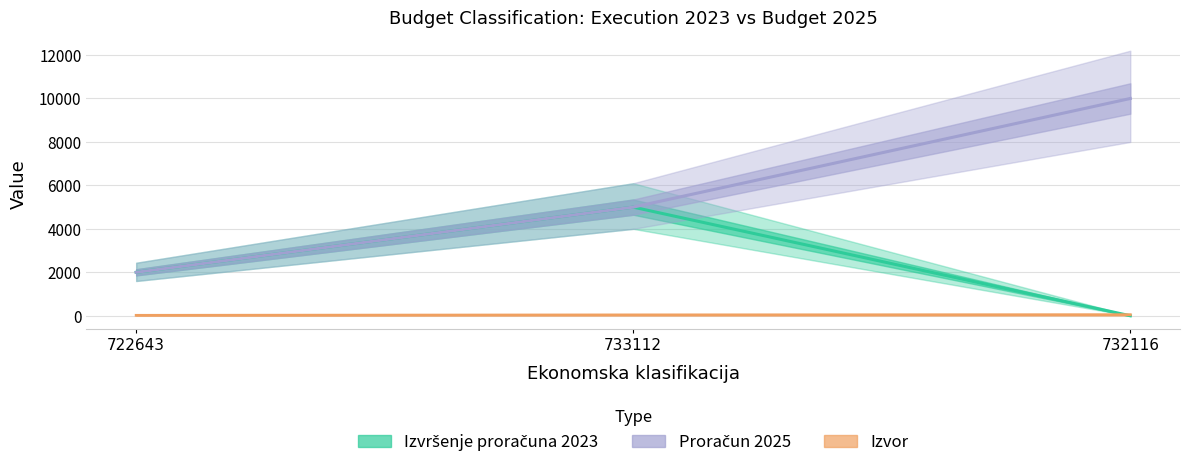

True or false: Izvršenje proračuna 2023 has a value of 2914 at 722643.

False